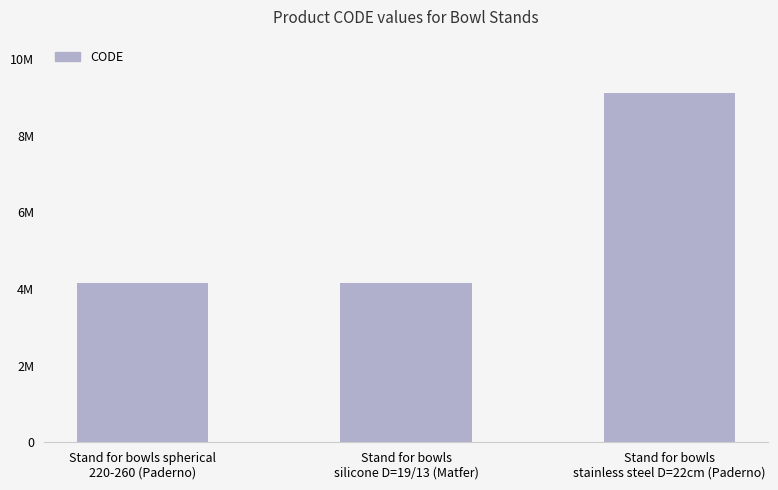

What is the ratio of the value at Stand for bowls
stainless steel D=22cm (Paderno) to the value at Stand for bowls spherical
220-260 (Paderno)?

2.2